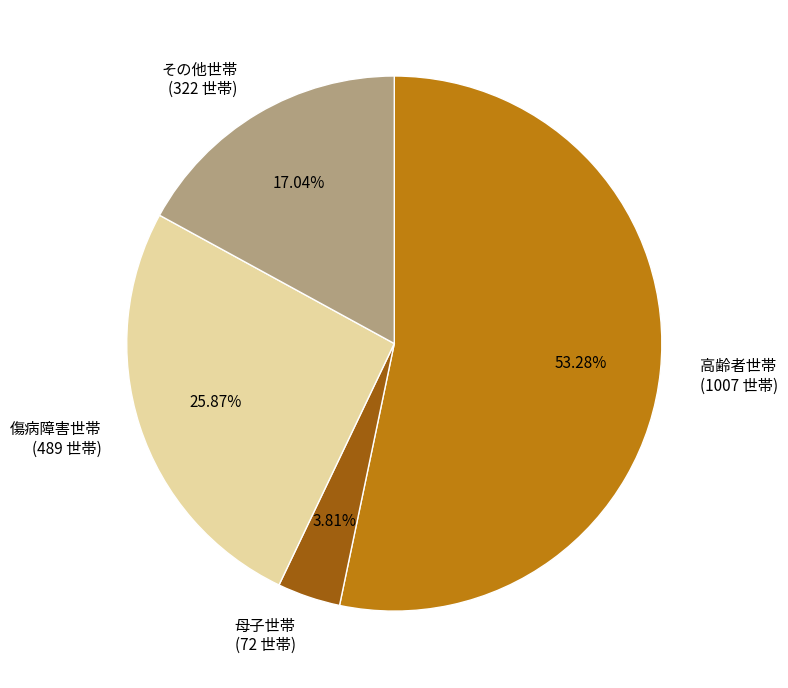

Does その他世帯 represent more than half of the total?

No